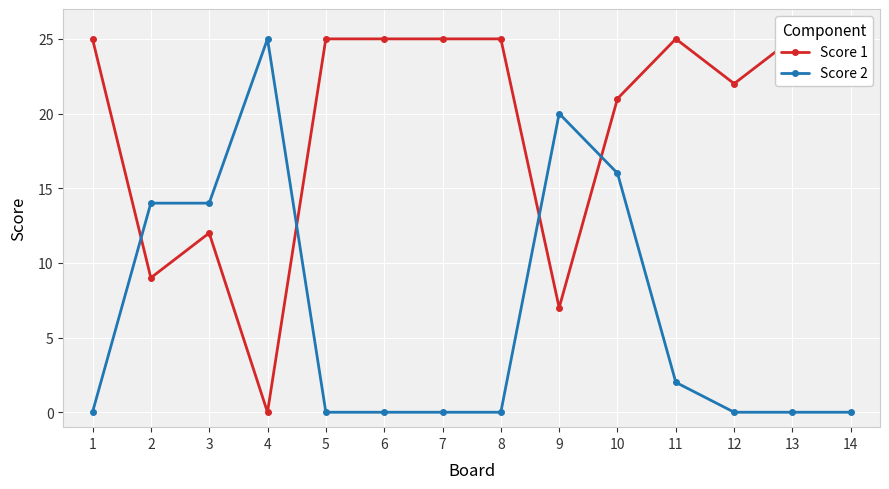

True or false: Score 2 has more than 0 interior local peaks.

True